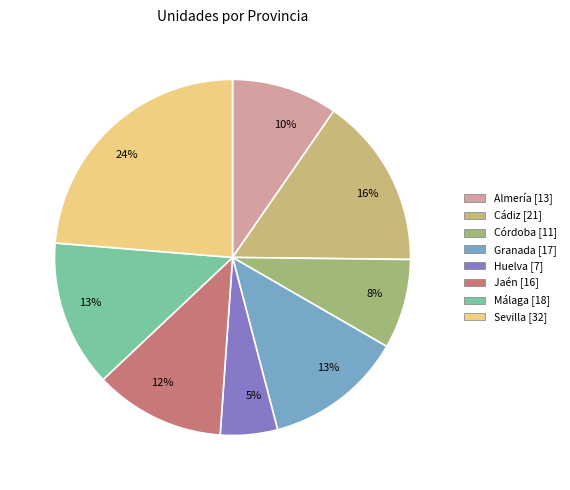

What is the ratio of the value at Almería to the value at Sevilla?

0.4